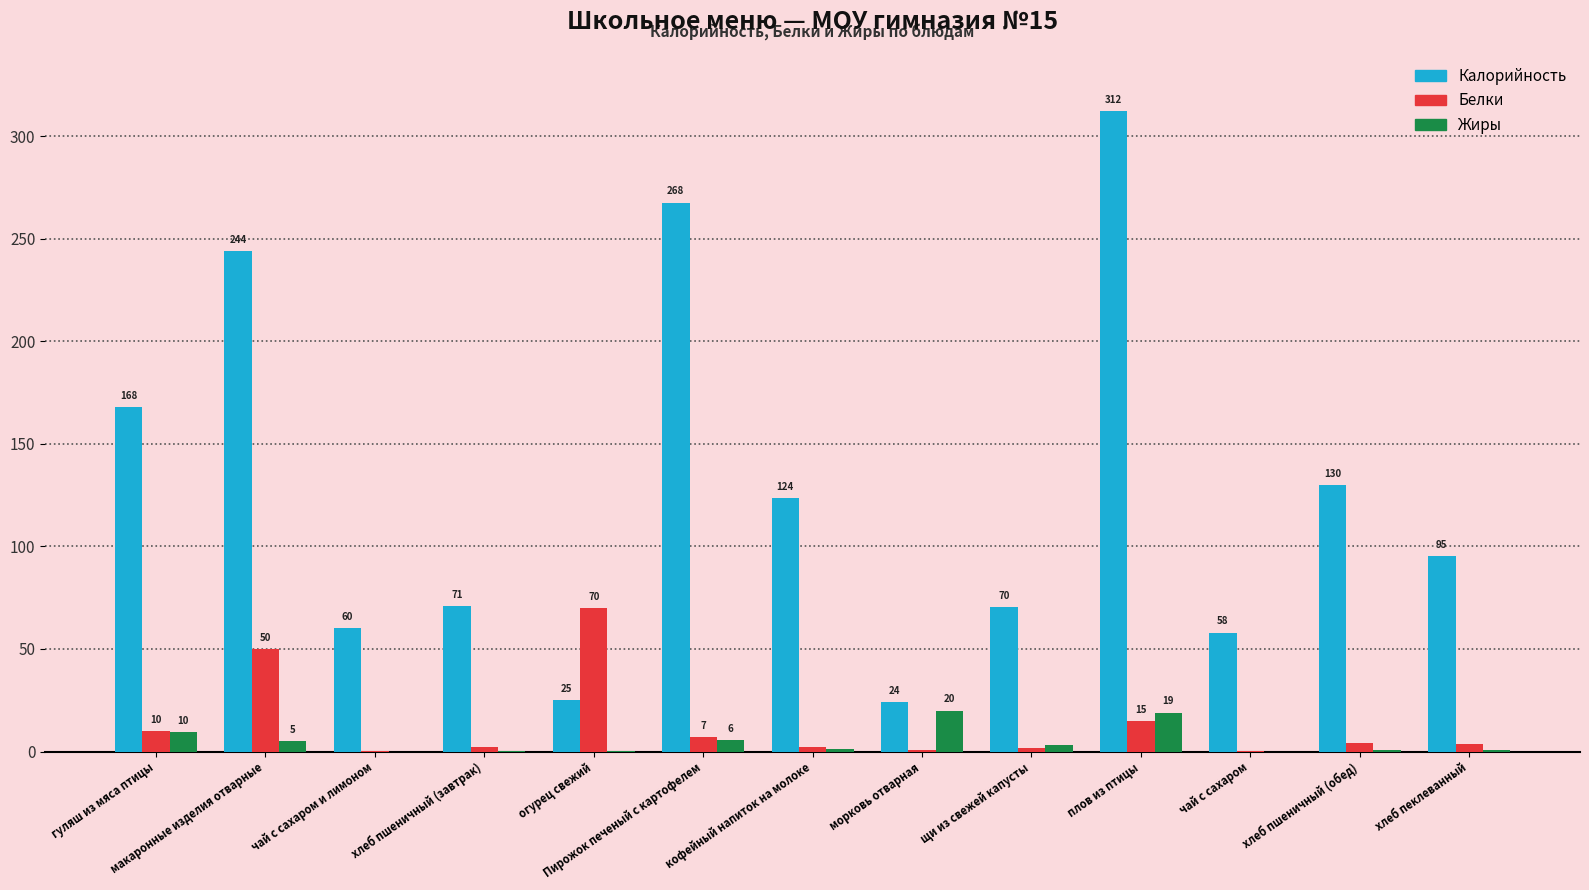

At which label is Калорийность closest to 168?

гуляш из мяса птицы